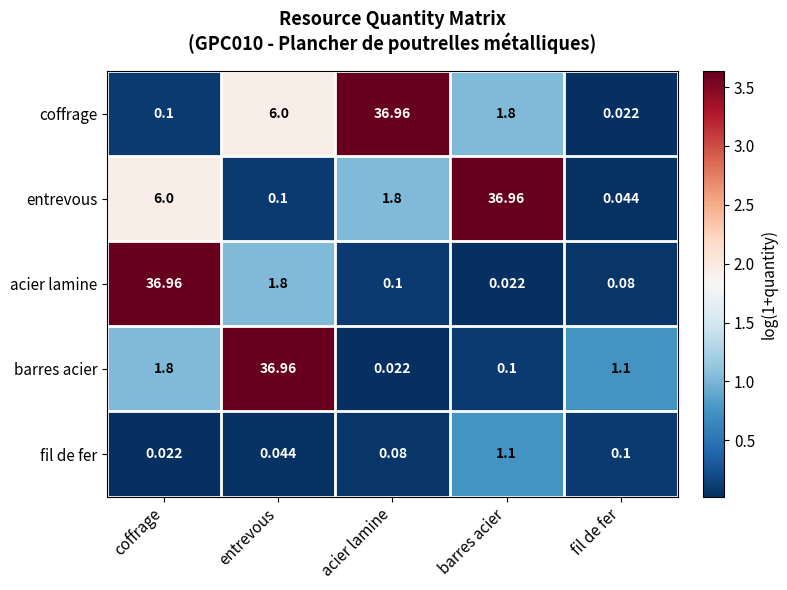

List the labels in order of coffrage value, largest first.

acier lamine, entrevous, barres acier, coffrage, fil de fer